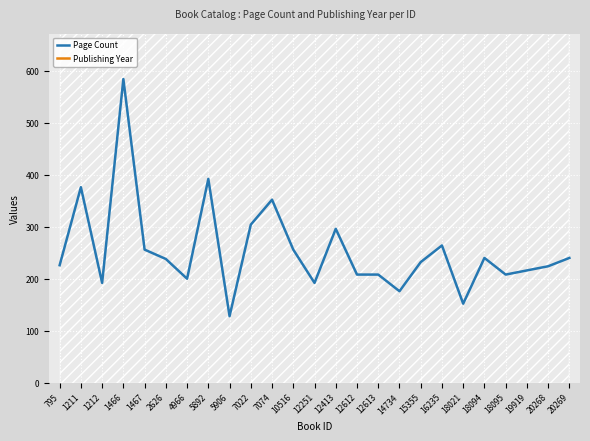

Is the value of Page Count at 19919 greater than the value of Publishing Year at 5906?

No